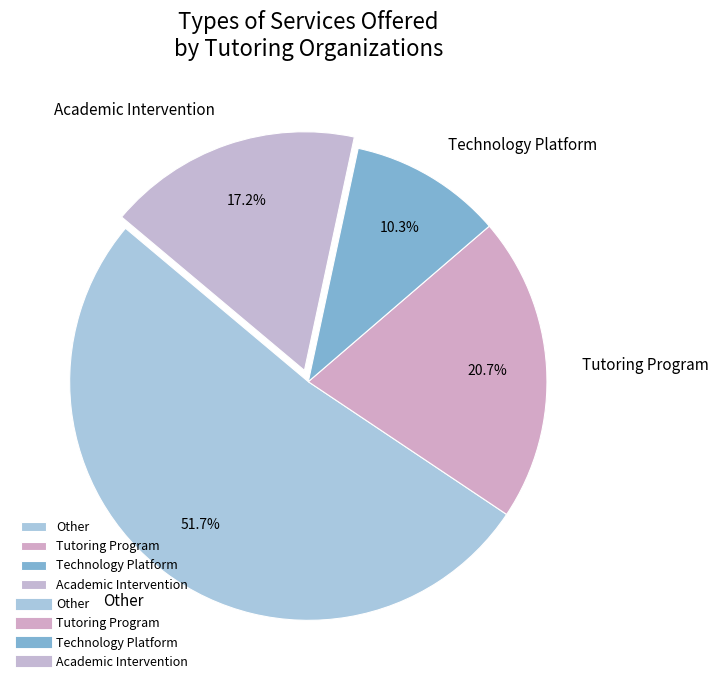

To the nearest percent, what is the difference between the Other and Technology Platform slice percentages?

41%